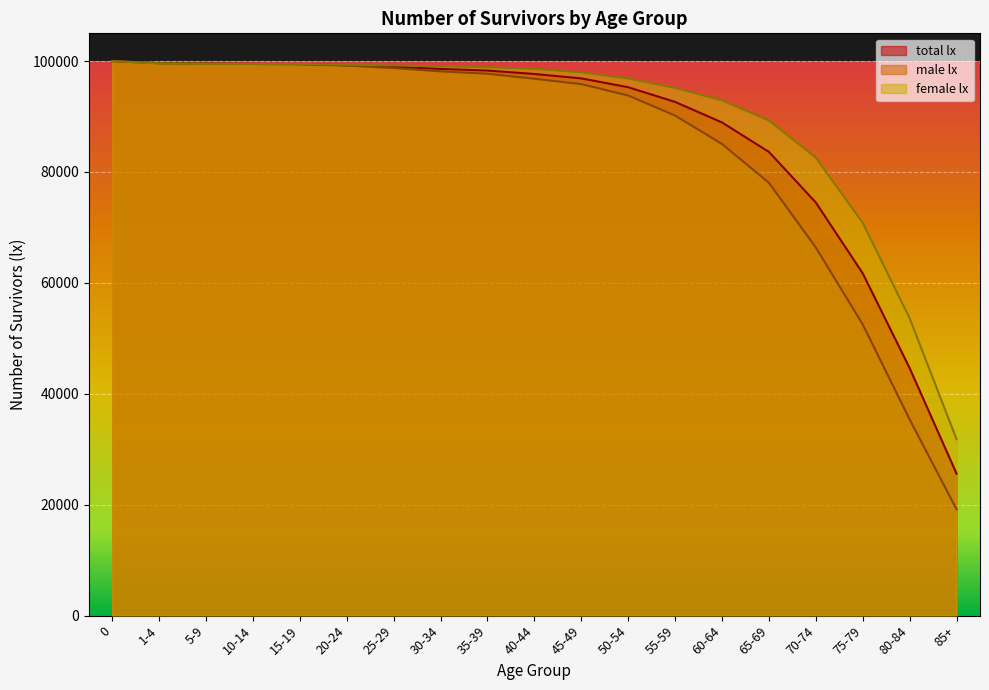

Reading left to right, what are all the values shown in this chart?

total lx: 100000.0	99600.2	99545.6	99473.4	99458.1	99255.4	98968.0	98584.6	98286.8	97668.9	96873.8	95284.6	92632.2	88931.9	83621.3	74497.7	61720.6	44638.0	25605.0
male lx: 100000.0	99641.6	99588.4	99465.8	99436.1	99176.5	98734.8	98142.7	97715.5	96810.8	95843.8	93786.1	90173.3	85048.1	78052.6	66378.1	52509.3	35382.3	19172.1
female lx: 100000.0	99557.7	99501.6	99483.0	99483.0	99342.0	99216.0	99051.4	98889.4	98579.0	97963.9	96849.2	95156.2	92911.1	89280.3	82599.2	70829.1	53623.1	31811.7